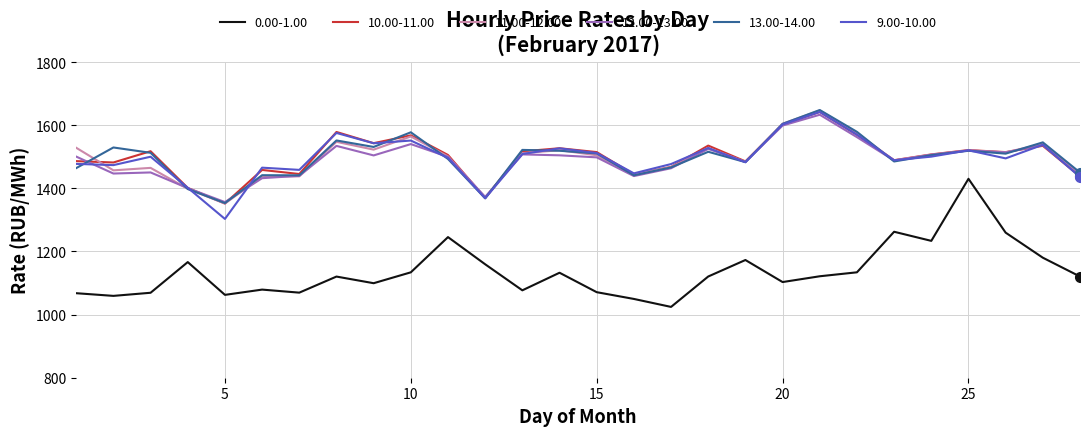

Count the number of categories in the chart.

28